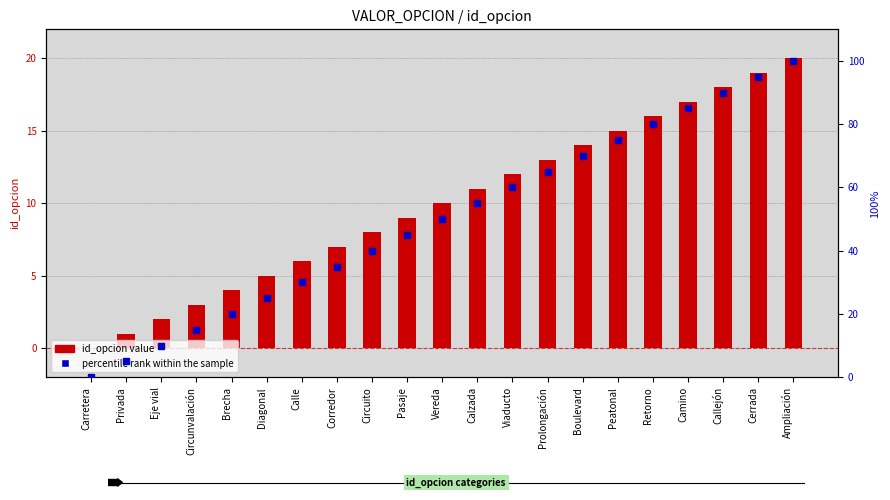

Reading left to right, list all the values displayed in this chart.

id_opcion value: 0.0	1.0	2.0	3.0	4.0	5.0	6.0	7.0	8.0	9.0	10.0	11.0	12.0	13.0	14.0	15.0	16.0	17.0	18.0	19.0	20.0
percentile rank within the sample: 0.0	5.0	10.0	15.0	20.0	25.0	30.0	35.0	40.0	45.0	50.0	55.0	60.0	65.0	70.0	75.0	80.0	85.0	90.0	95.0	100.0